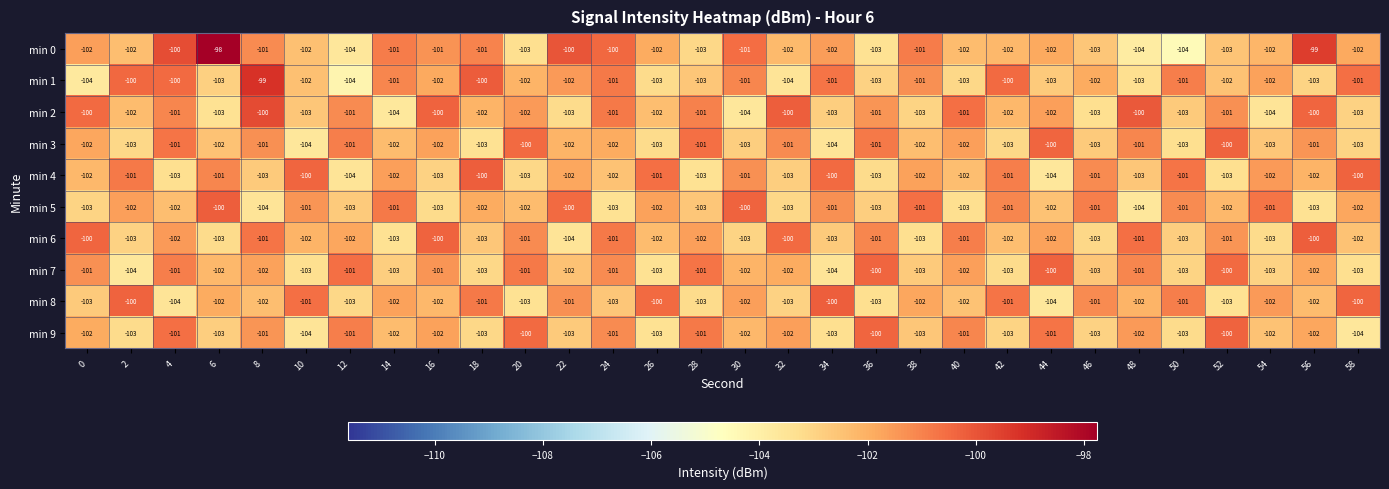

What is the lowest value of the min 9 series?

-104